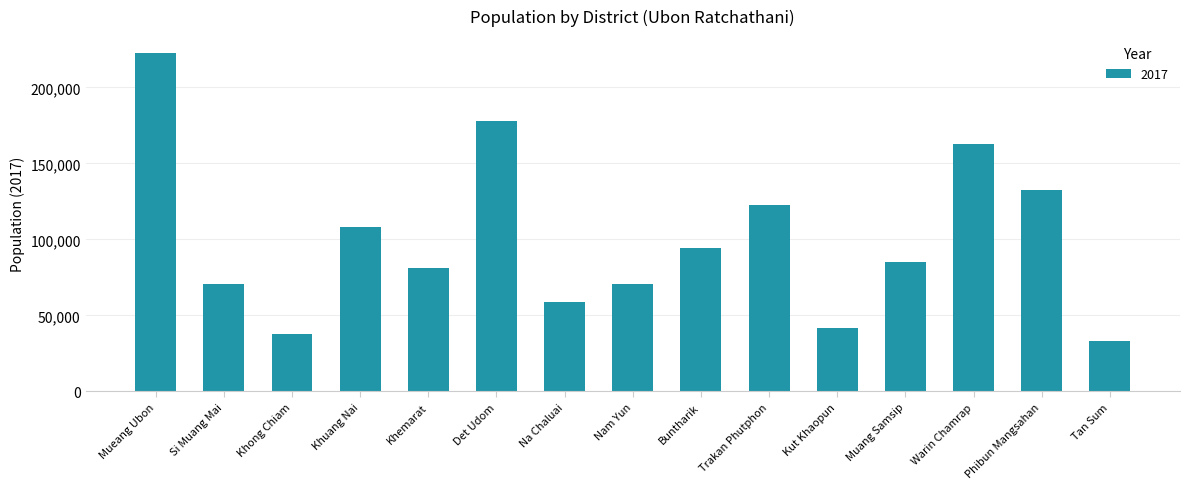

What is the label of the 10th bar from the left?

Trakan Phutphon